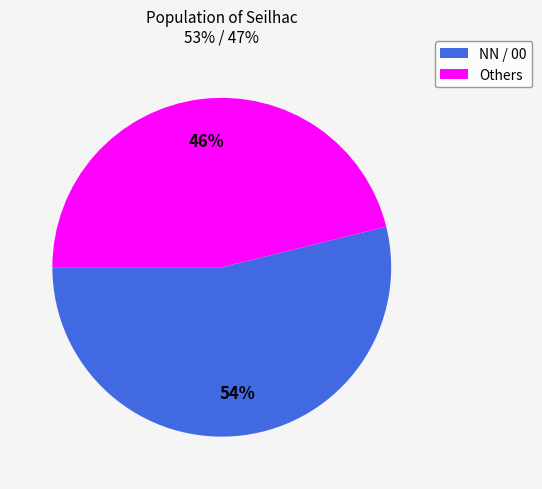

Does any single category account for the majority?

Yes